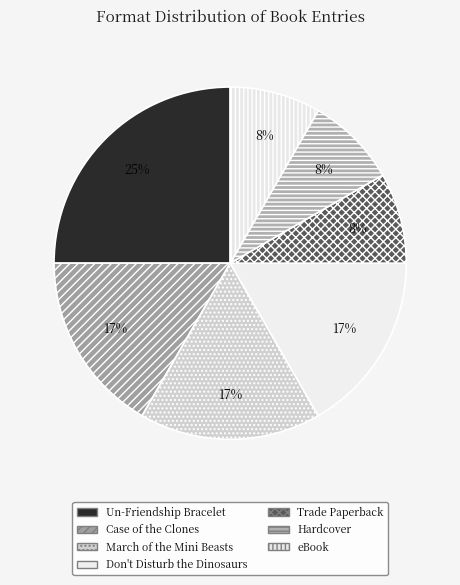

Which has a higher value, Hardcover or Case of the Clones?

Case of the Clones